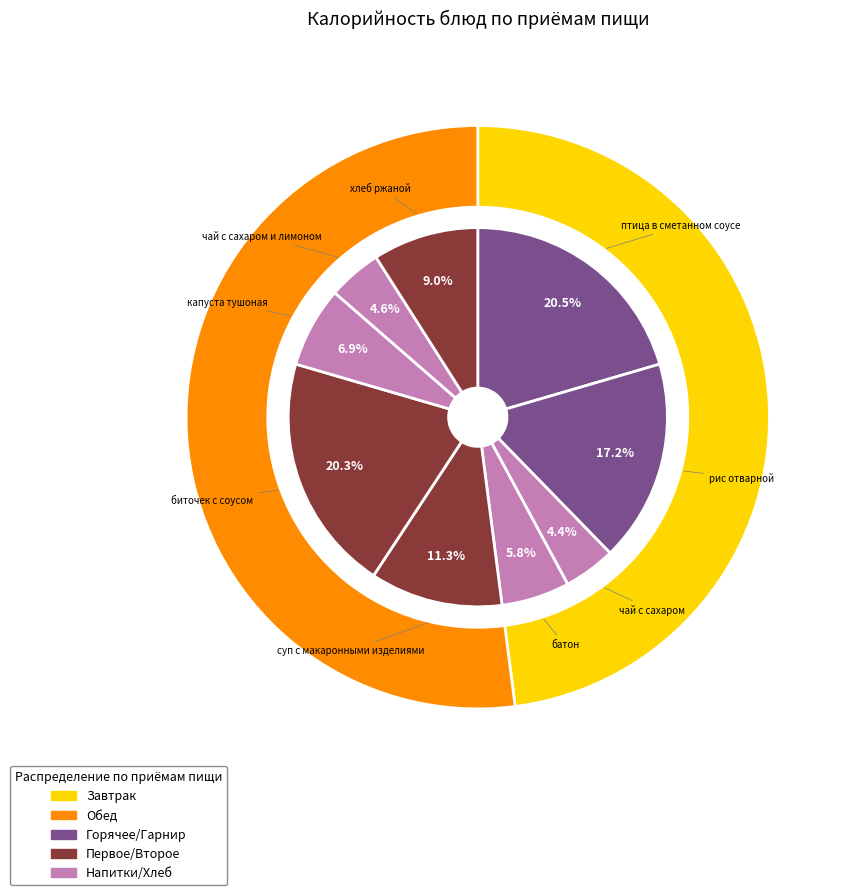

Do чай с сахаром and хлеб ржаной together represent more than half of the pie?

No